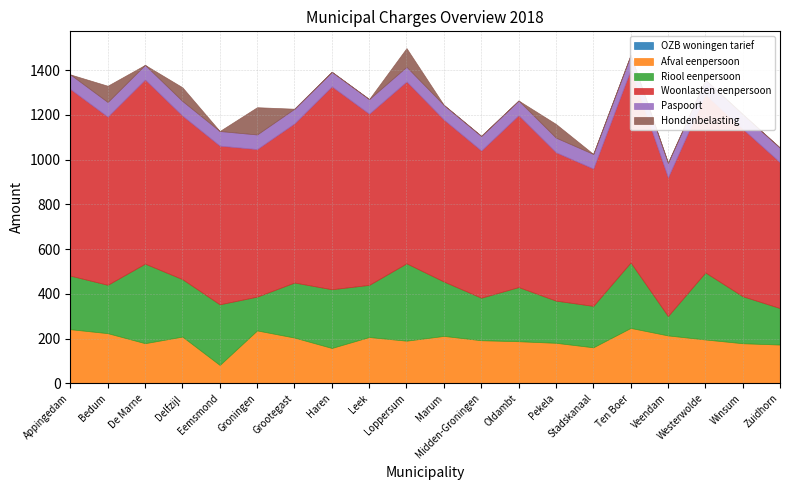

Does the chart have visible grid lines?

Yes